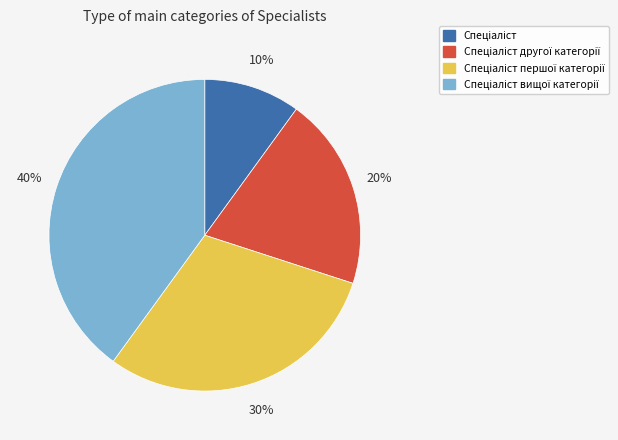

To the nearest percent, what is the difference between the largest and smallest slice percentages?

30%